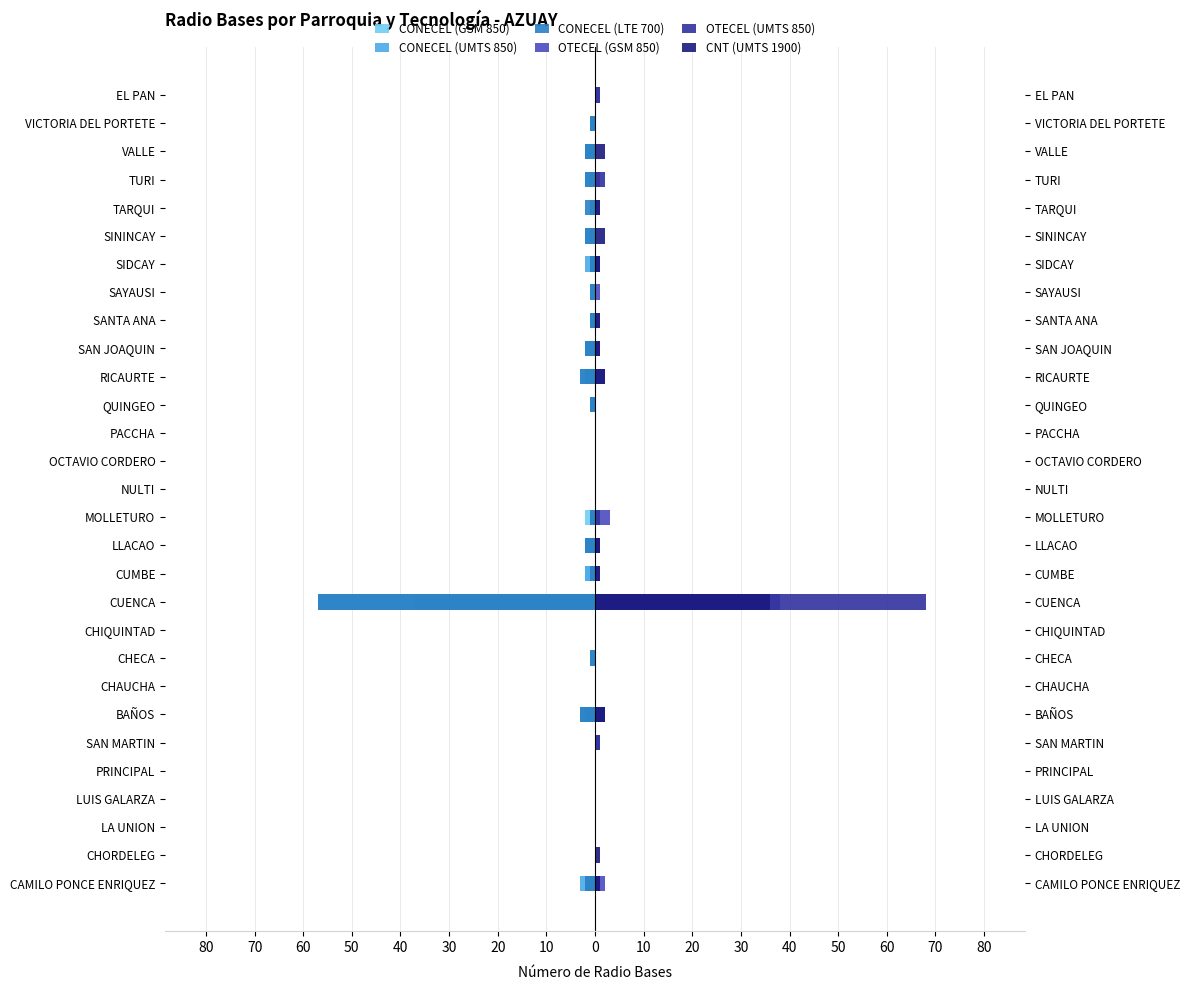

The value of CONECEL (GSM 850) at CHECA is 0. True or false?

True